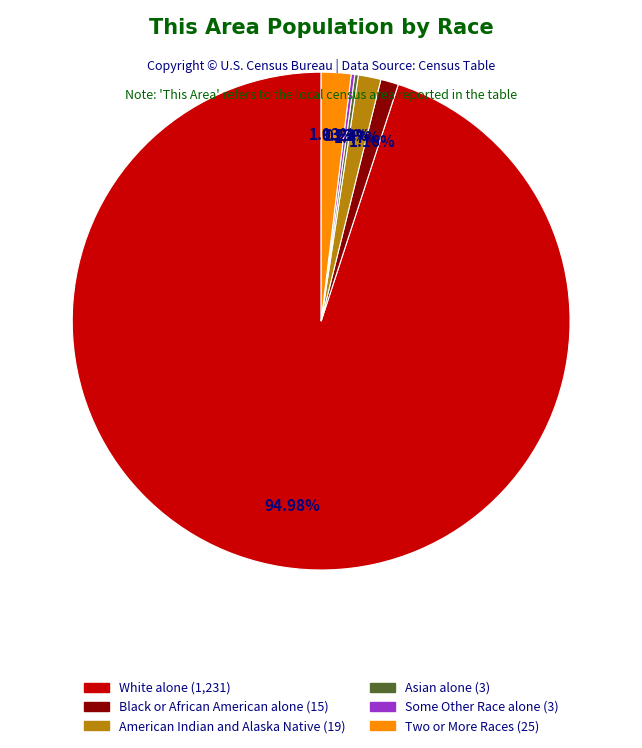

To the nearest percent, what is the difference between the largest and smallest slice percentages?

95%